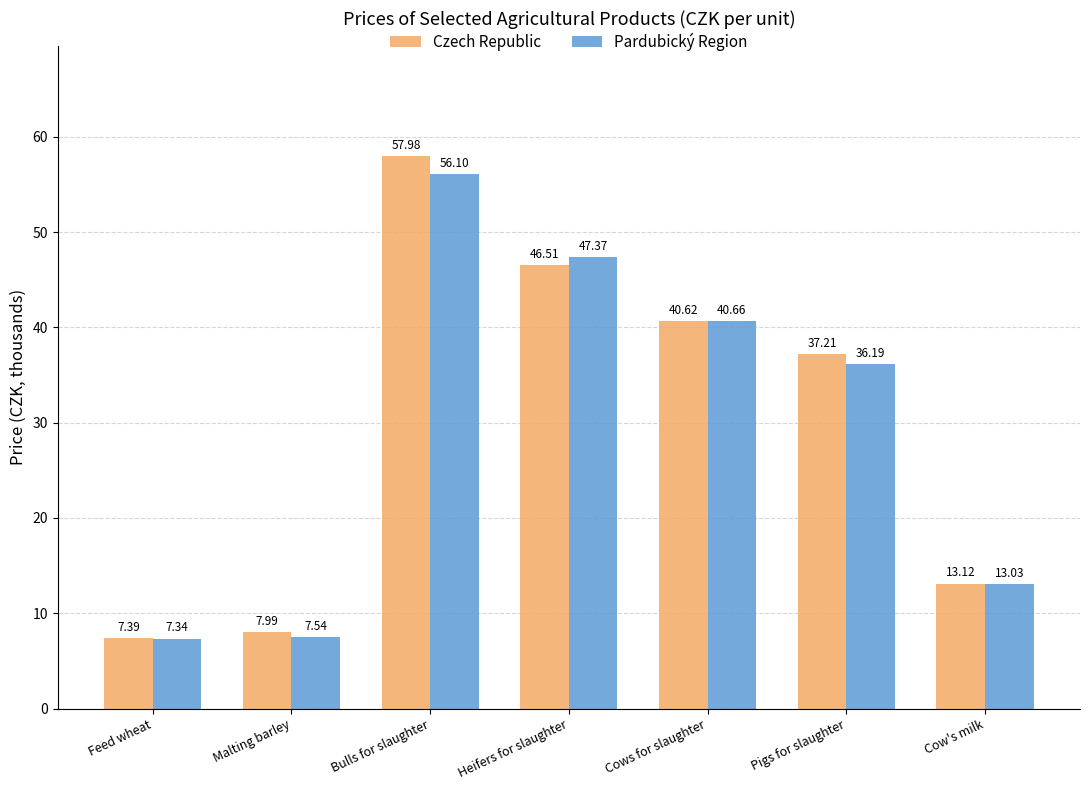

Which series changed the most between Malting barley and Cows for slaughter?

Pardubický Region